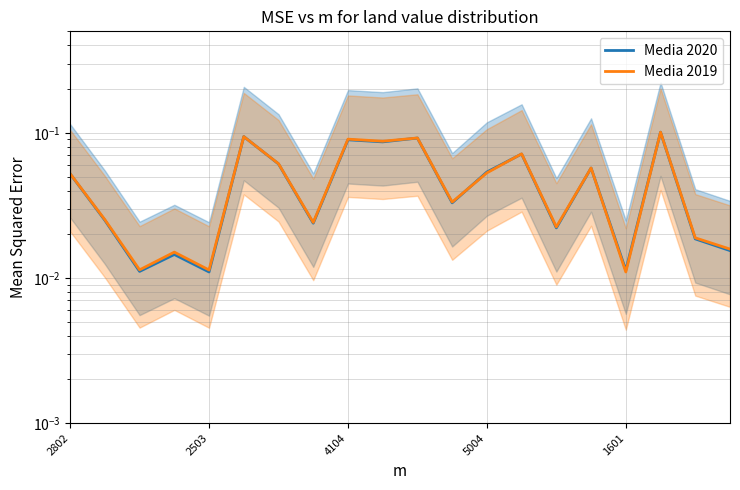

List the series in order of their overall mean, highest first.

Media 2019, Media 2020